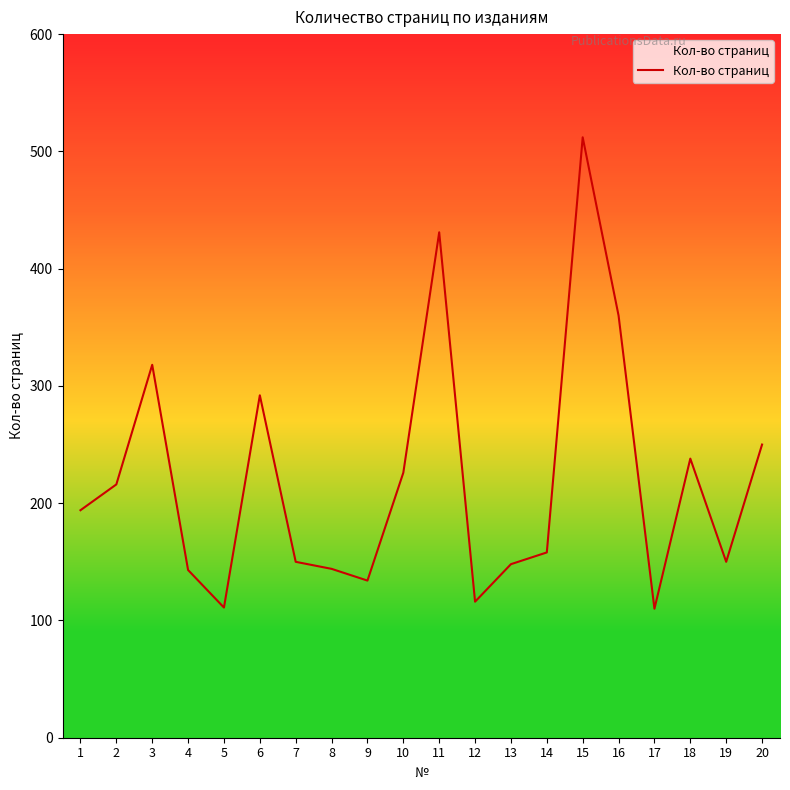

Is it true that the value at 18 is 423?

False